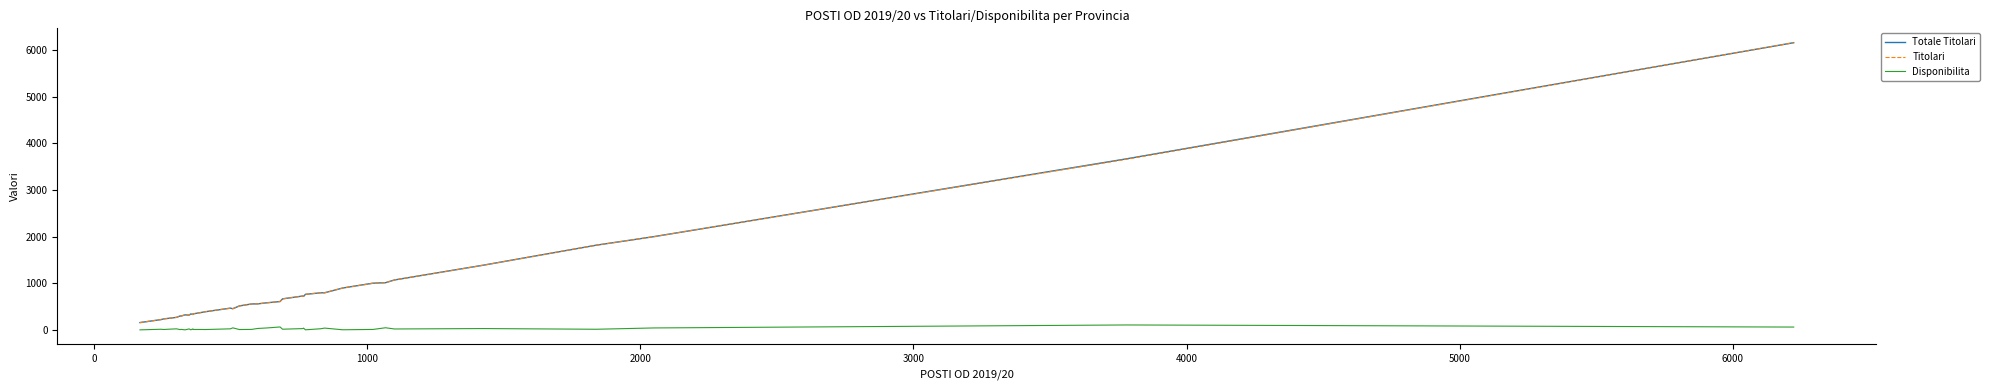

What is the maximum value for Titolari?

6157